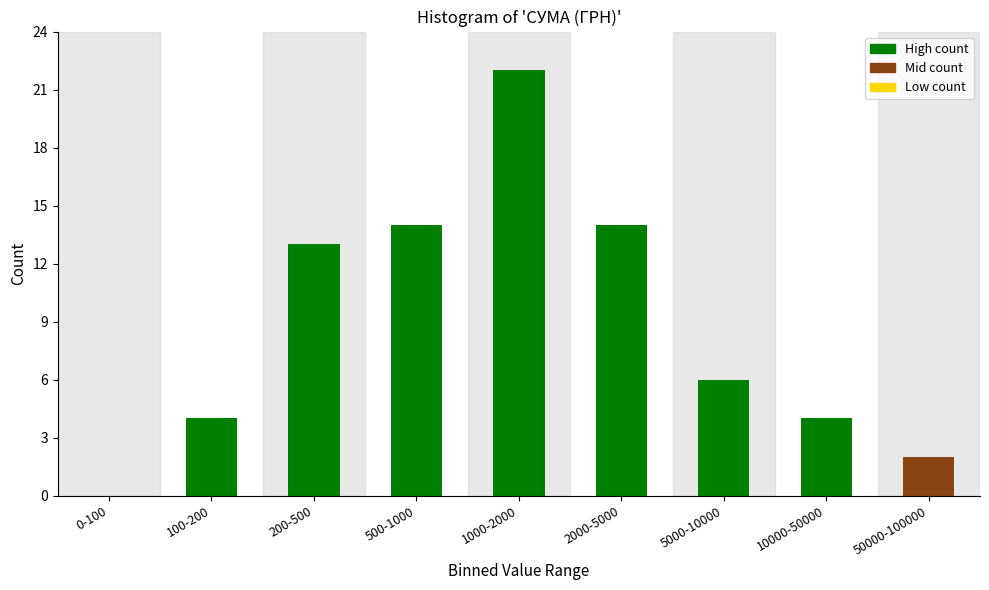

Reading left to right, list all the values displayed in this chart.

0-100=0	100-200=4	200-500=13	500-1000=14	1000-2000=22	2000-5000=14	5000-10000=6	10000-50000=4	50000-100000=2